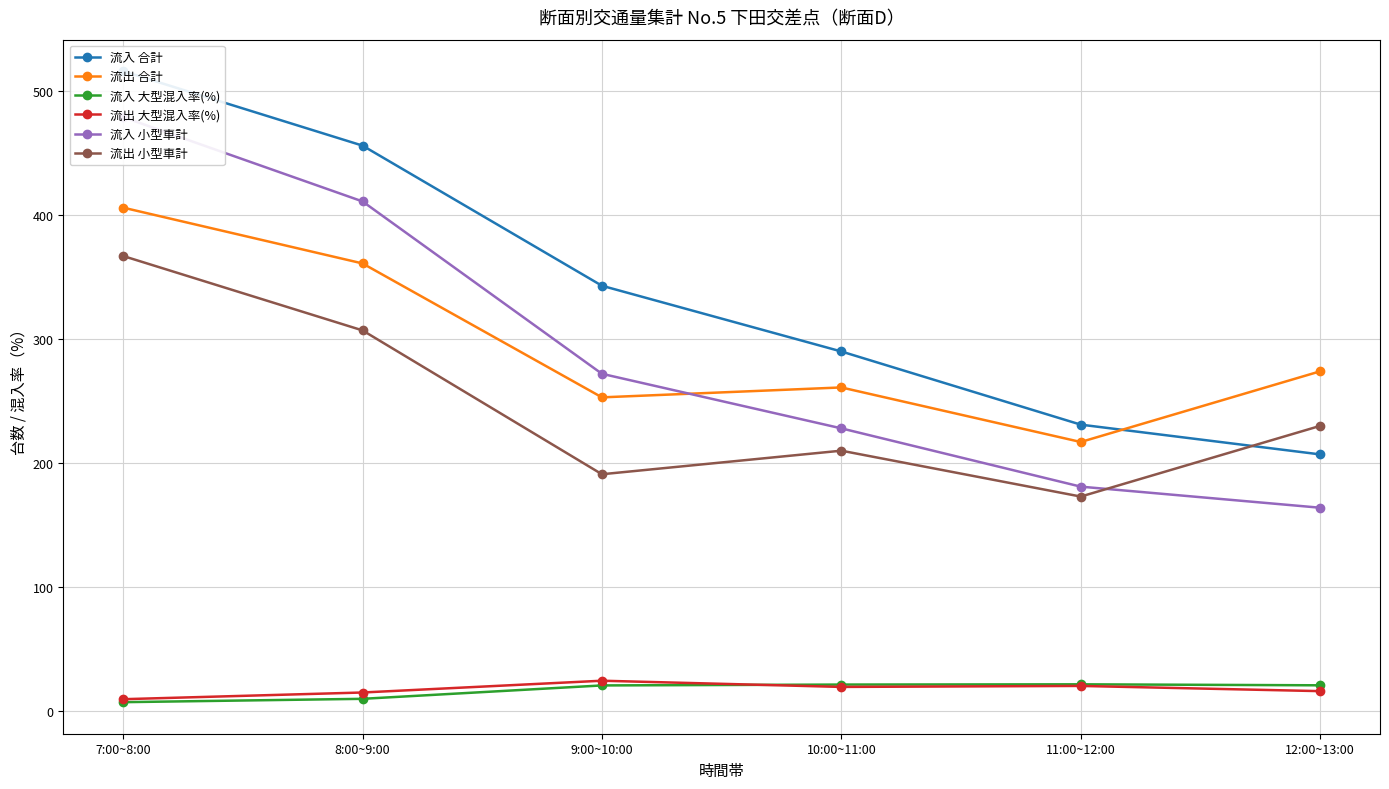

What is the lowest value of the 流出 小型車計 series?

173.0